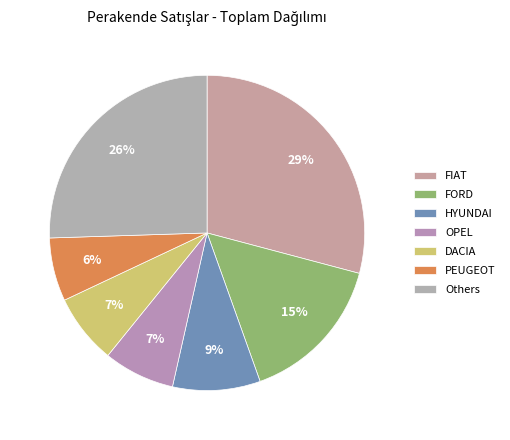

What percentage is the FIAT slice, to the nearest percent?

29%